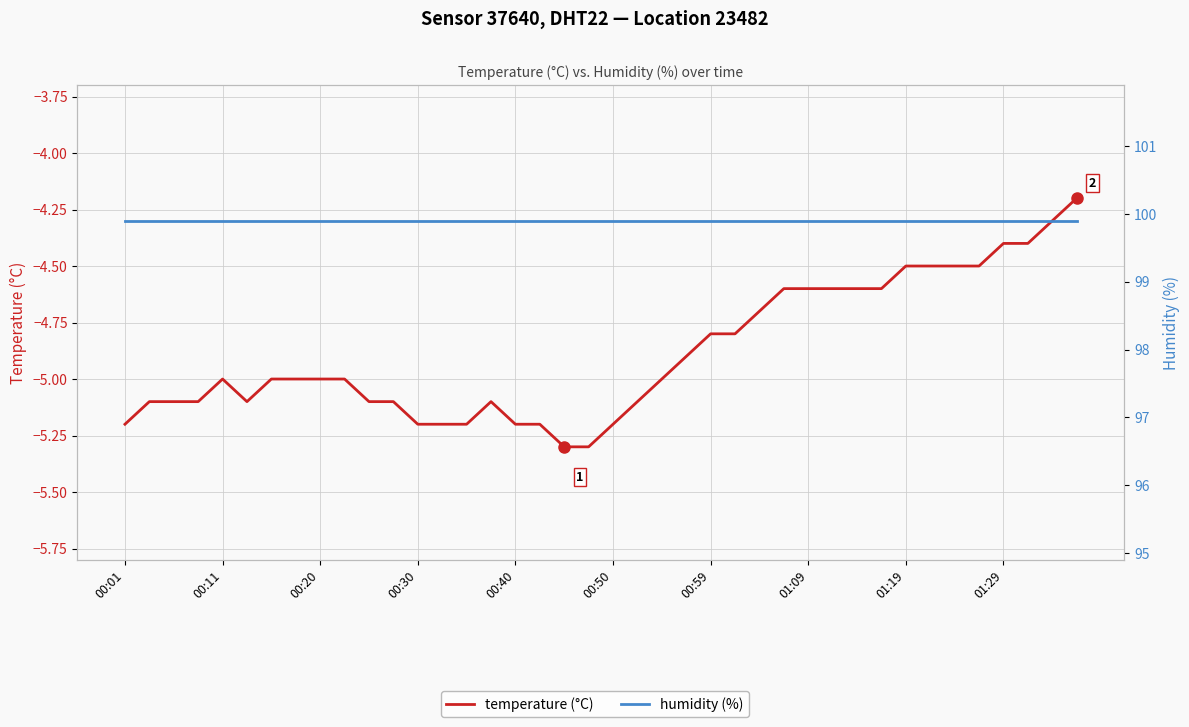

Rank the series at 31 from highest to lowest value.

humidity (%), temperature (°C)